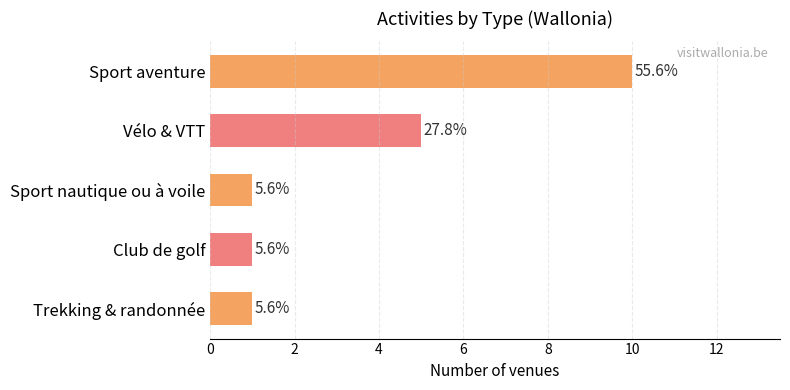

How many bars are there in total?

5